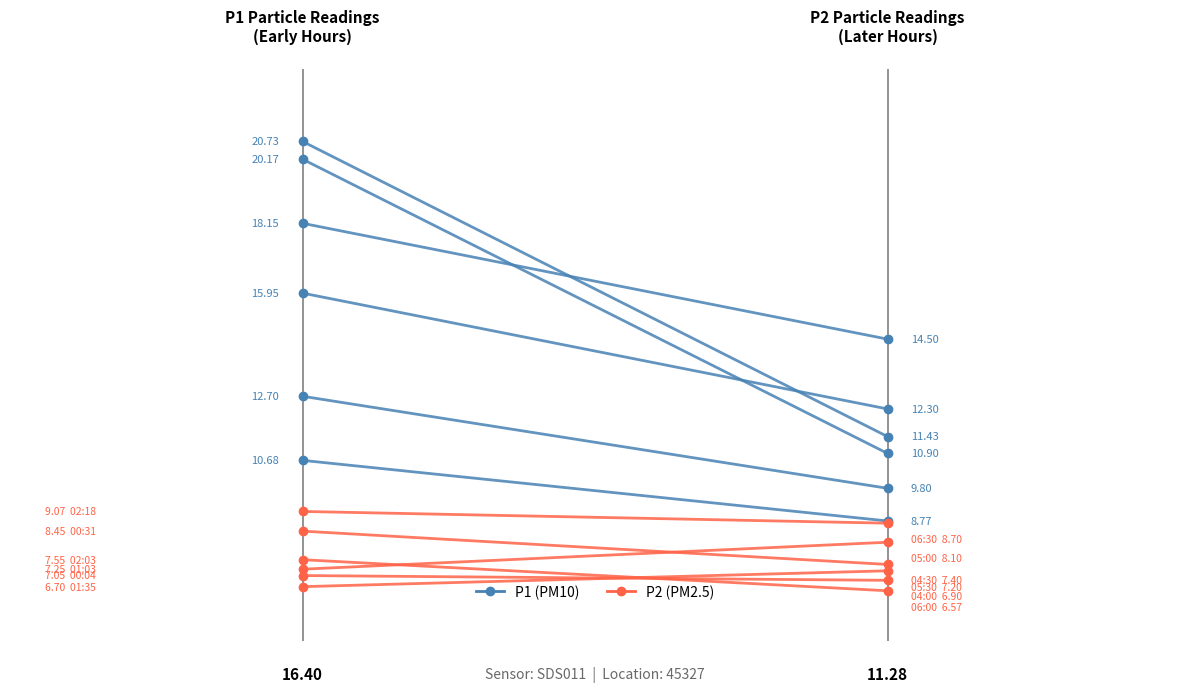

What is the value of the P1 point at the 2nd from the left?

9.8